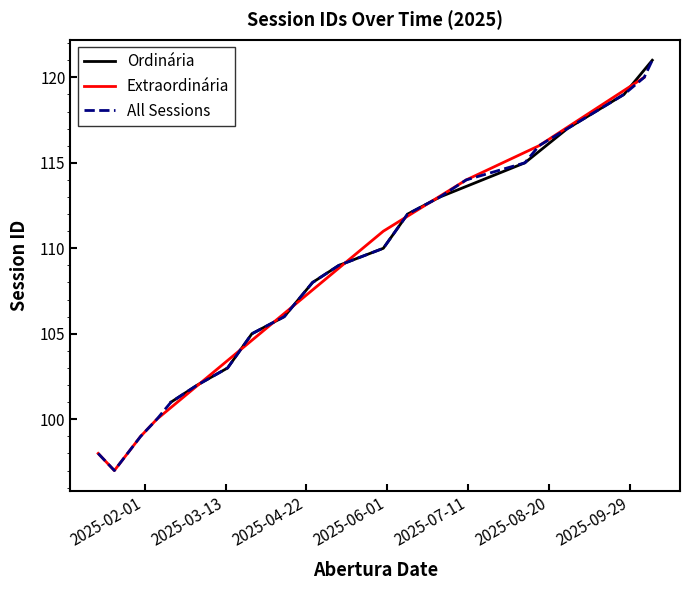

What is the minimum value for All Sessions?

97